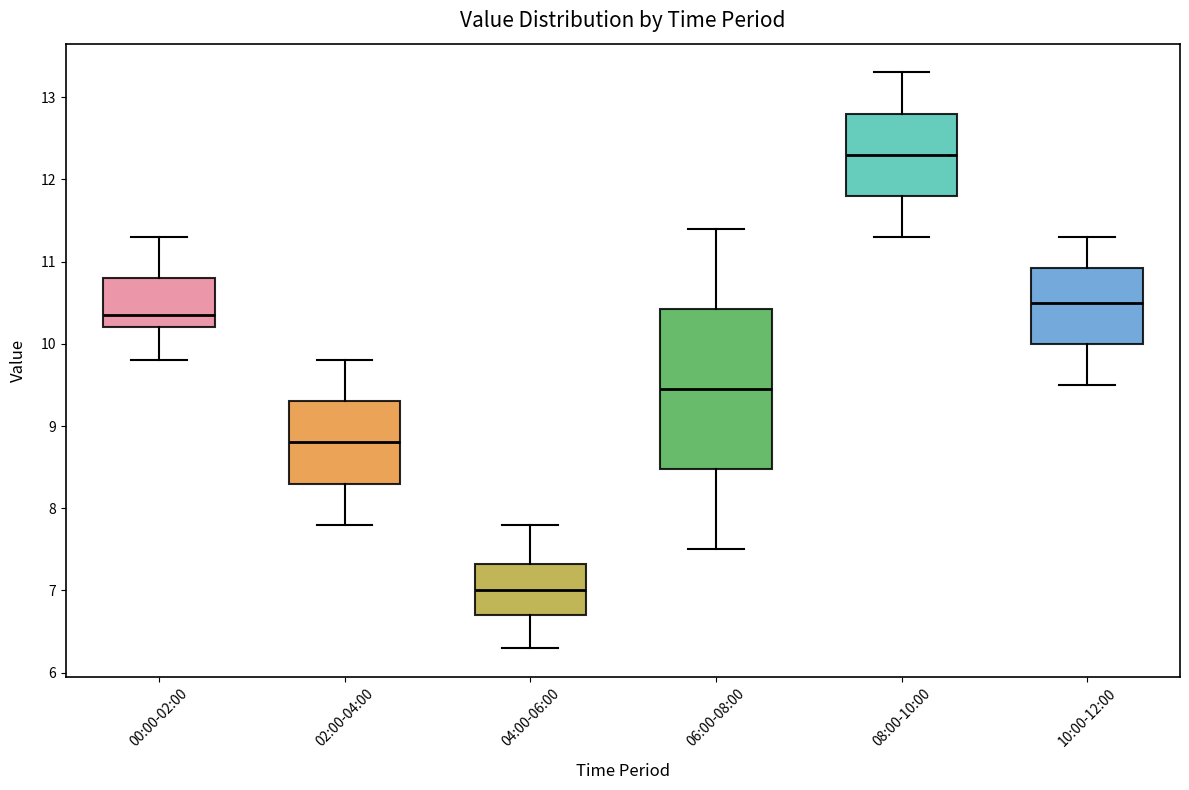

Reading left to right, read every box against the y-axis: the position of its median line, the range the box covers, and the ends of its whiskers. The values are not printed on the chart, so give them approximately, as read against the axis.

00:00-02:00: median 10.4, box 10.2 to 10.8, whiskers 9.8 to 11.3
02:00-04:00: median 8.8, box 8.3 to 9.3, whiskers 7.8 to 9.8
04:00-06:00: median 7.0, box 6.7 to 7.3, whiskers 6.3 to 7.8
06:00-08:00: median 9.5, box 8.5 to 10.4, whiskers 7.5 to 11.4
08:00-10:00: median 12.3, box 11.8 to 12.8, whiskers 11.3 to 13.3
10:00-12:00: median 10.5, box 10.0 to 10.9, whiskers 9.5 to 11.3